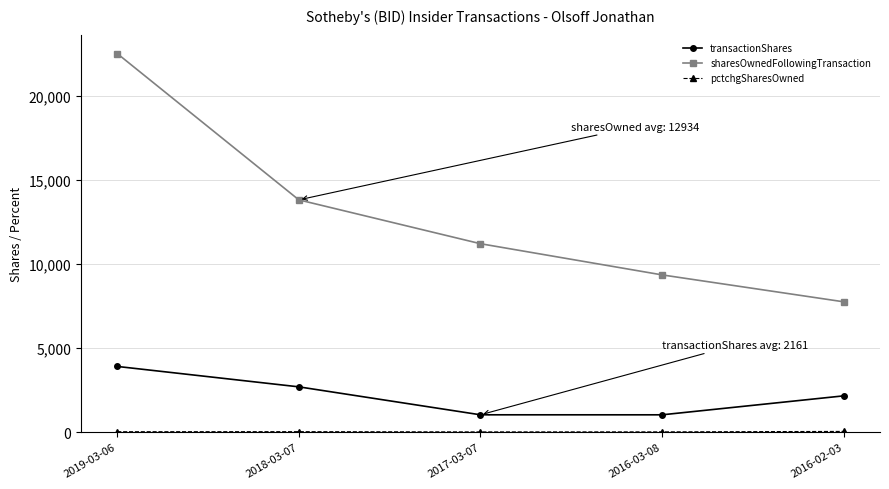

What is the difference between the maximum and minimum values in the sharesOwnedFollowingTransaction series?

14777